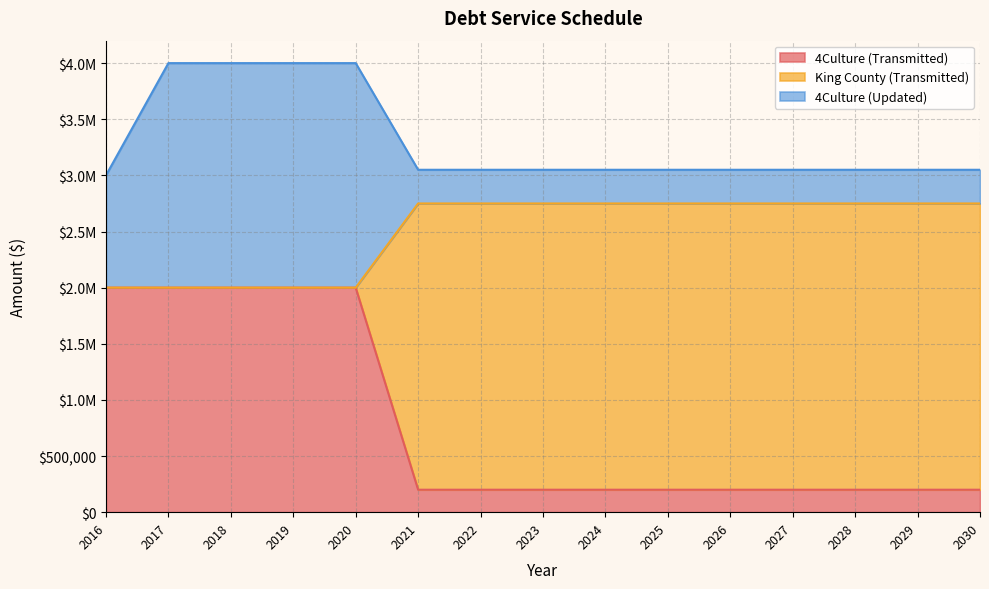

The value of 4Culture (Transmitted) at 2030 is 200000. True or false?

True